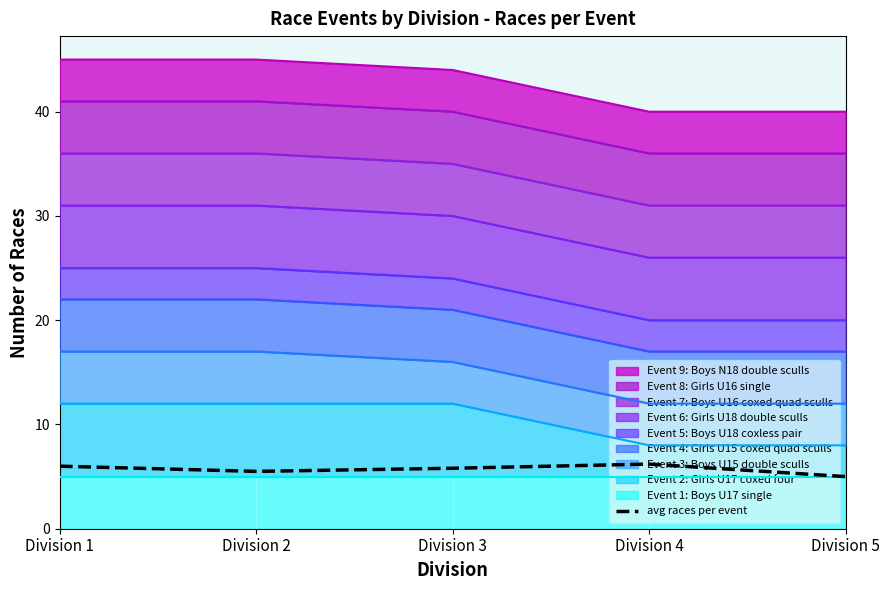

Between Division 5 and Division 1, which is larger?

Division 1